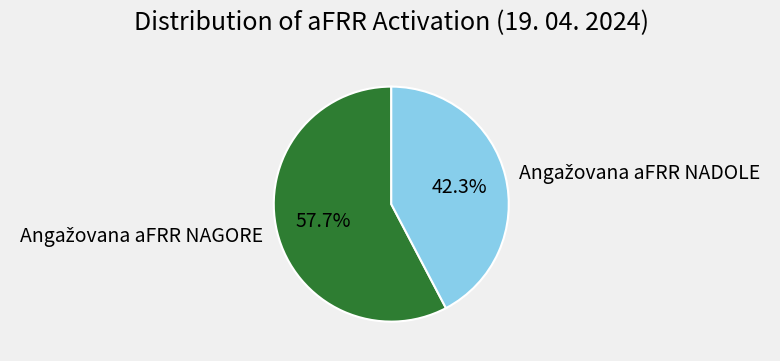

Does any single category account for the majority?

Yes